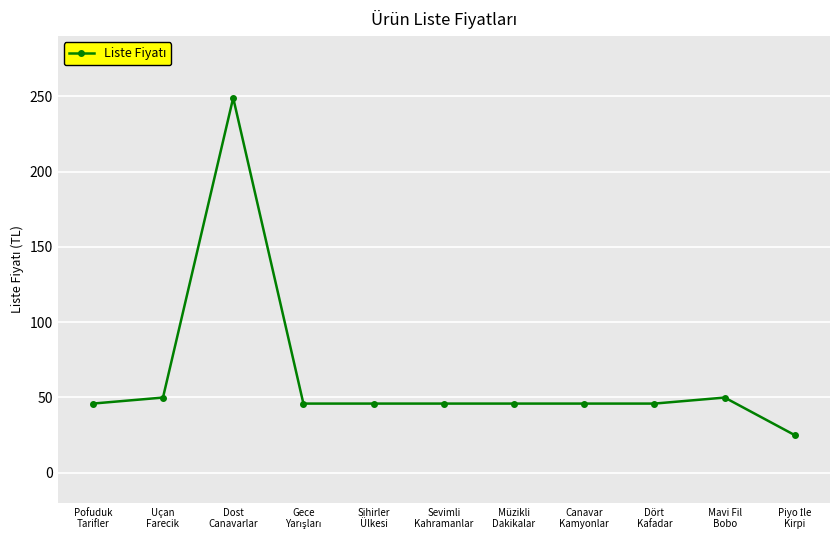

At which category does the chart reach its peak across all series?

Dost
Canavarlar